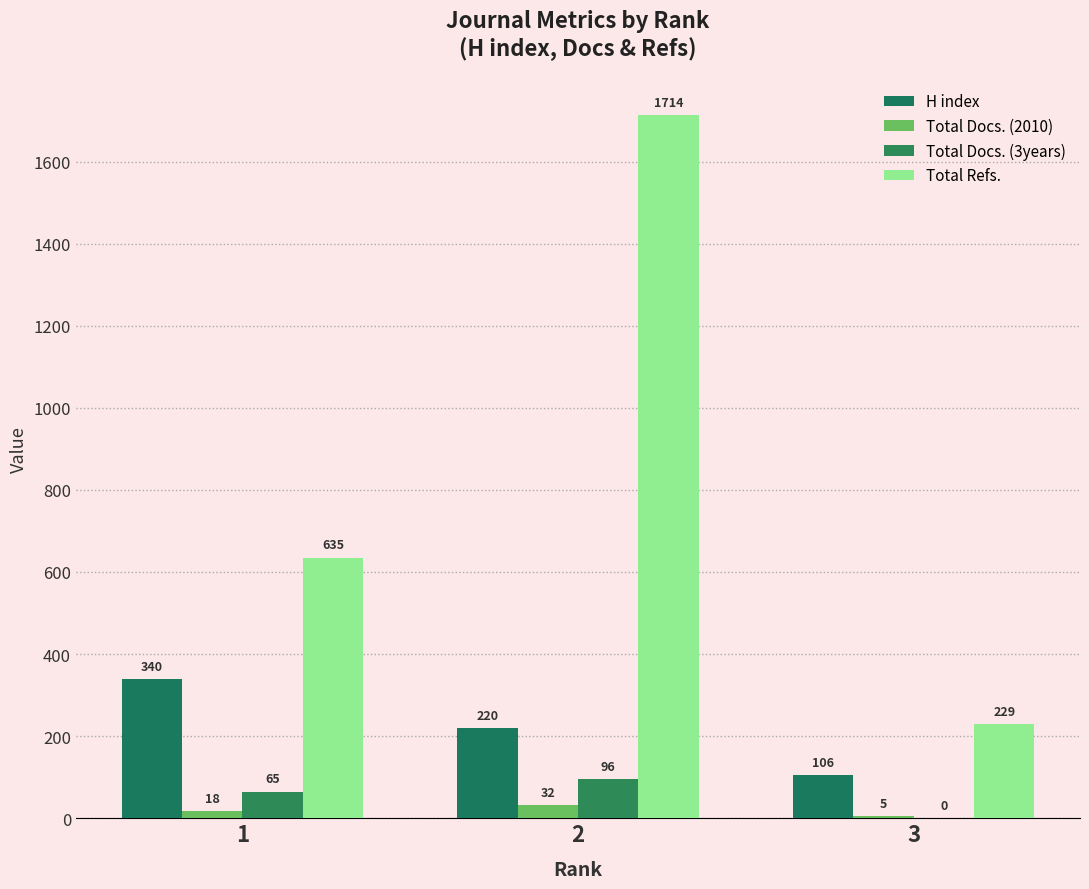

What are all the series names shown in the legend?

H index, Total Docs. (2010), Total Docs. (3years), Total Refs.